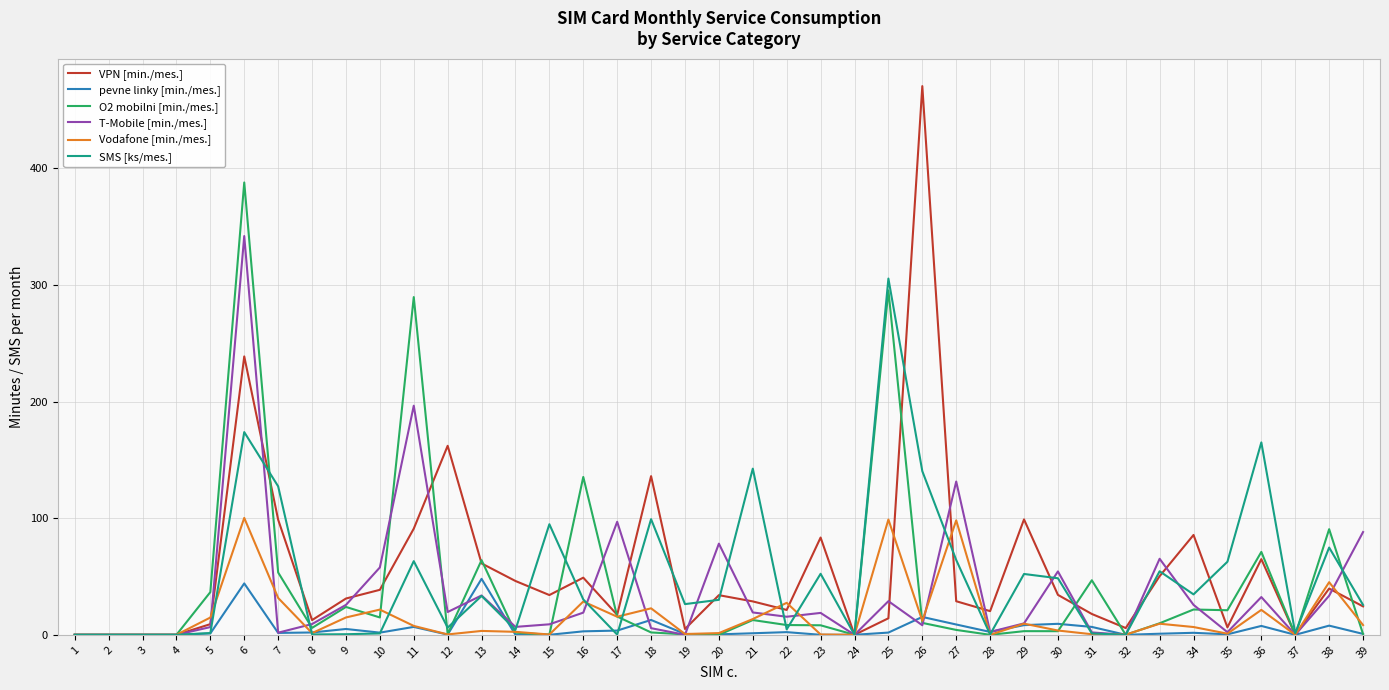

How many lines are shown in the chart?

6